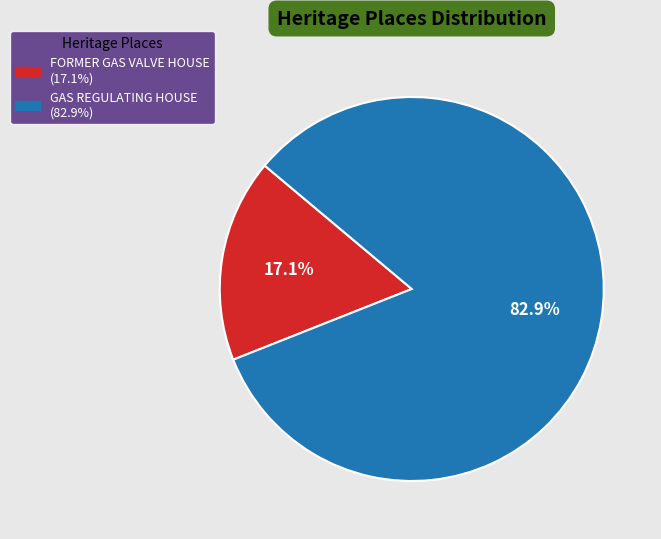

Approximately how many times larger is the value at GAS REGULATING HOUSE compared to FORMER GAS VALVE HOUSE?

4.8